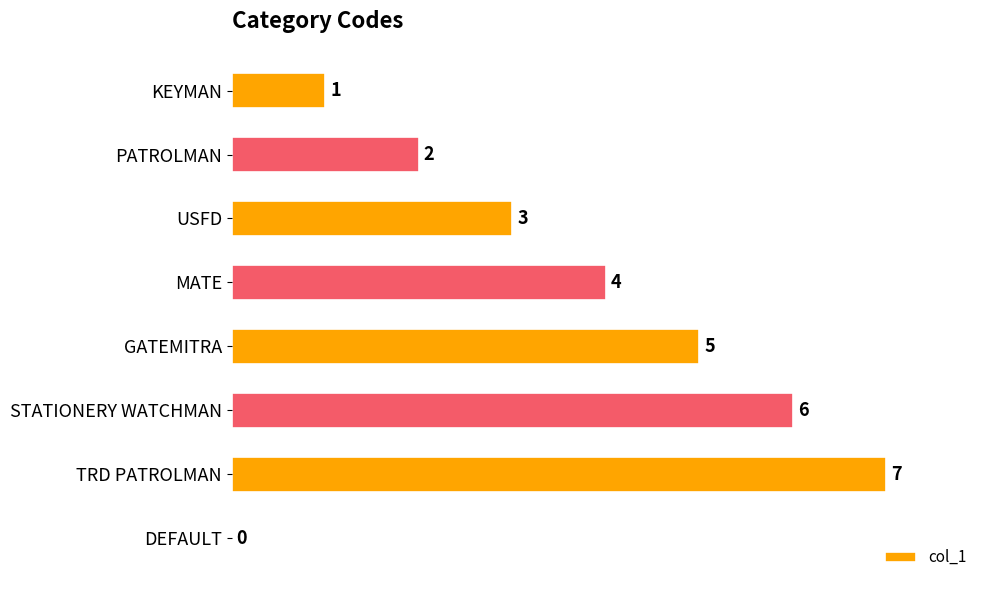

Count the number of categories in the chart.

8